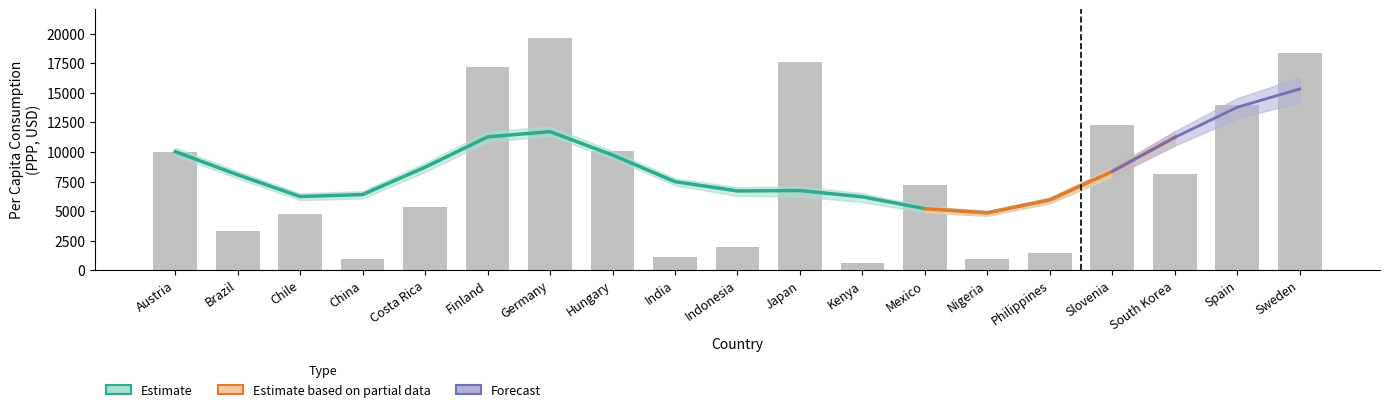

Rank the categories by All ages Consumption value from highest to lowest.

Germany, Sweden, Japan, Finland, Spain, Slovenia, Hungary, Austria, South Korea, Mexico, Costa Rica, Chile, Brazil, Indonesia, Philippines, India, China, Nigeria, Kenya